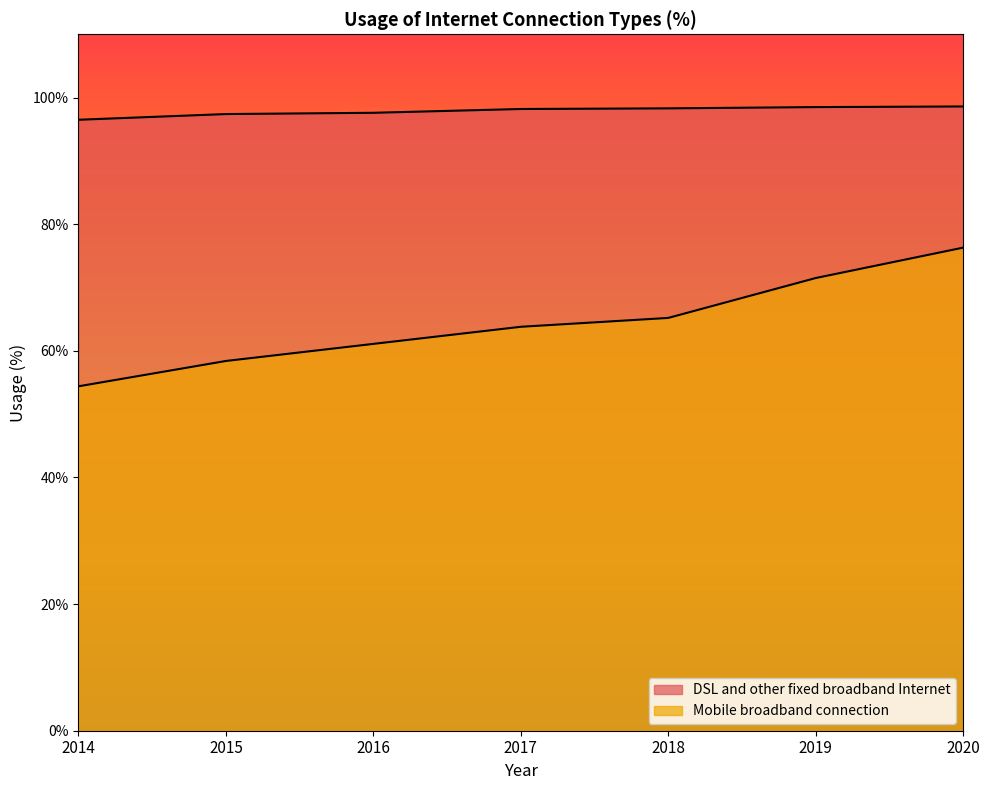

Which series changed the most between 2014 and 2020?

Mobile broadband connection